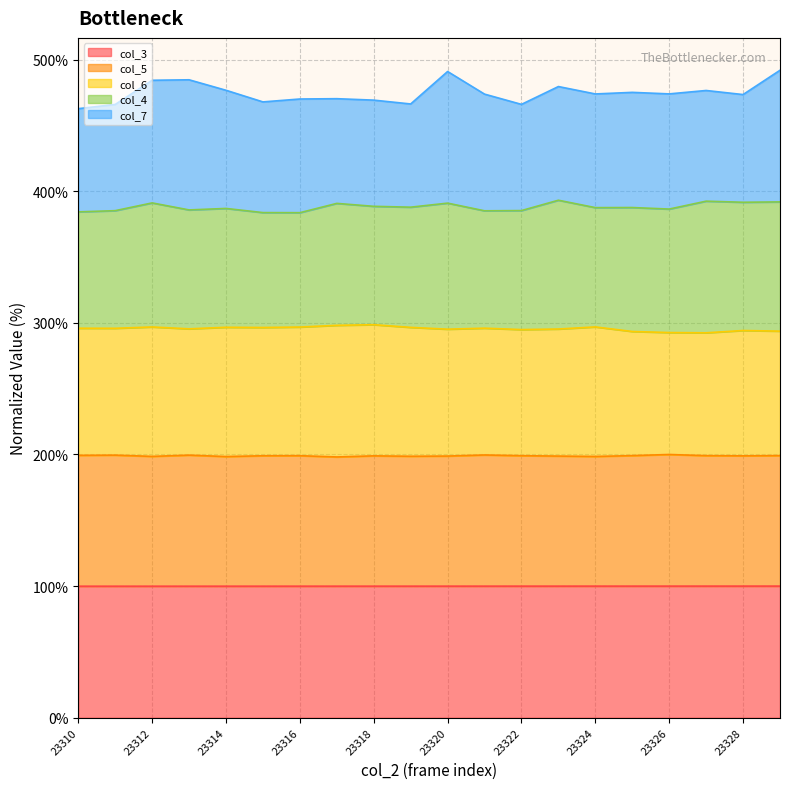

What are all the series names shown in the legend?

col_3, col_5, col_6, col_4, col_7